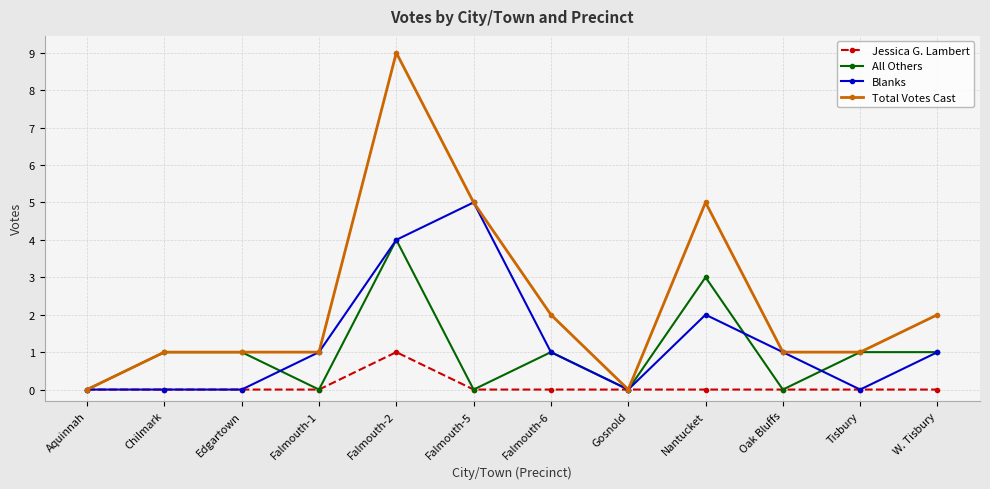

What is the difference between the Blanks values at Falmouth-5 and Chilmark?

5